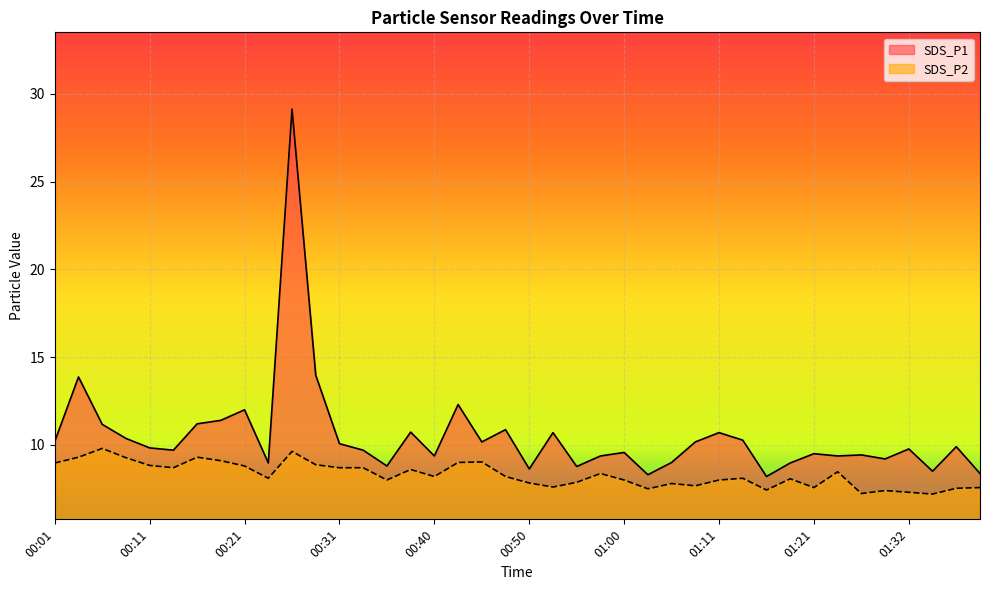

What position from the right is 00:01?

40